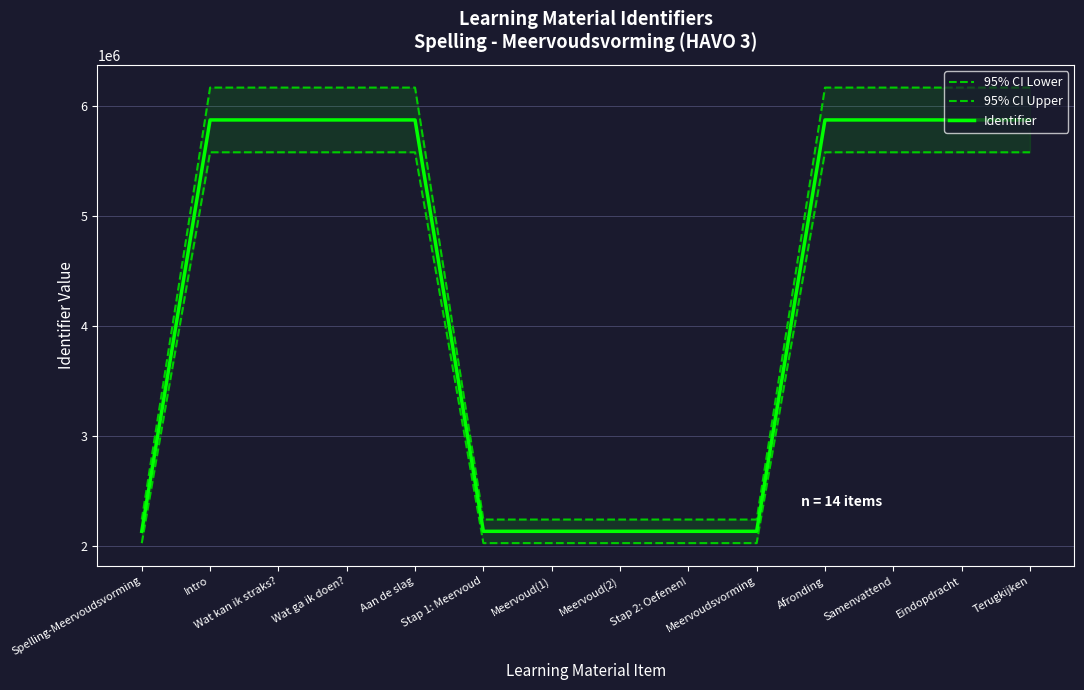

What is the maximum value shown in the chart?

6164046.0